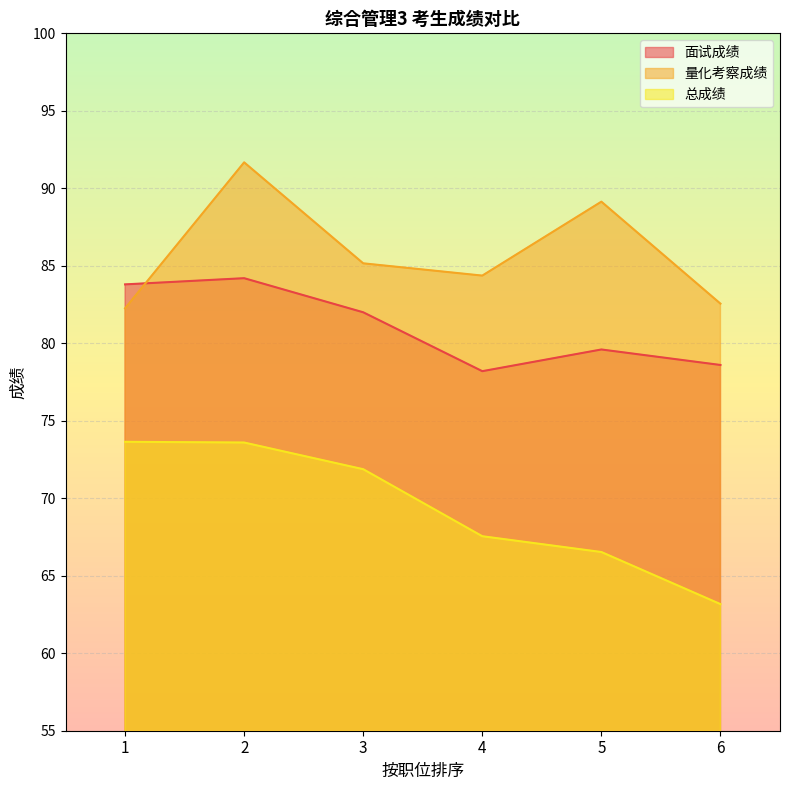

Where does the 量化考察成绩 series first go above 85?

2